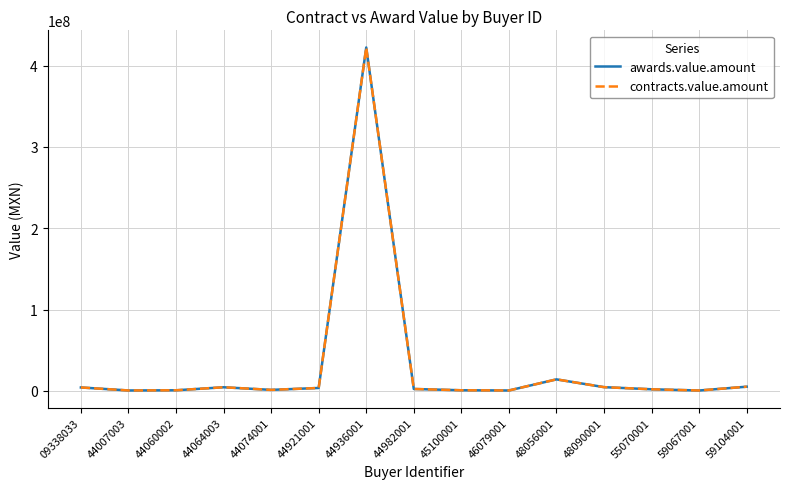

Does the chart have visible grid lines?

Yes